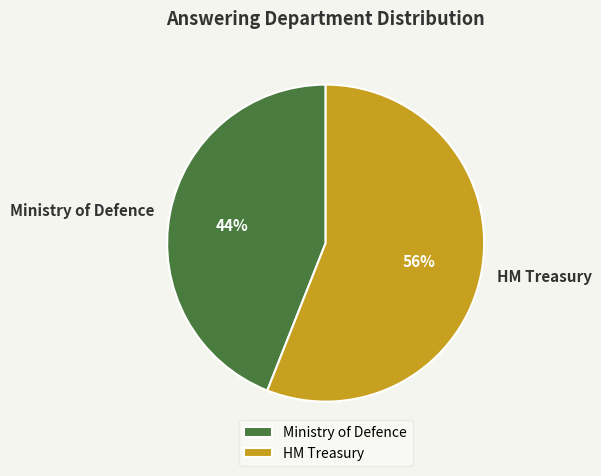

Between HM Treasury and Ministry of Defence, which is larger?

HM Treasury